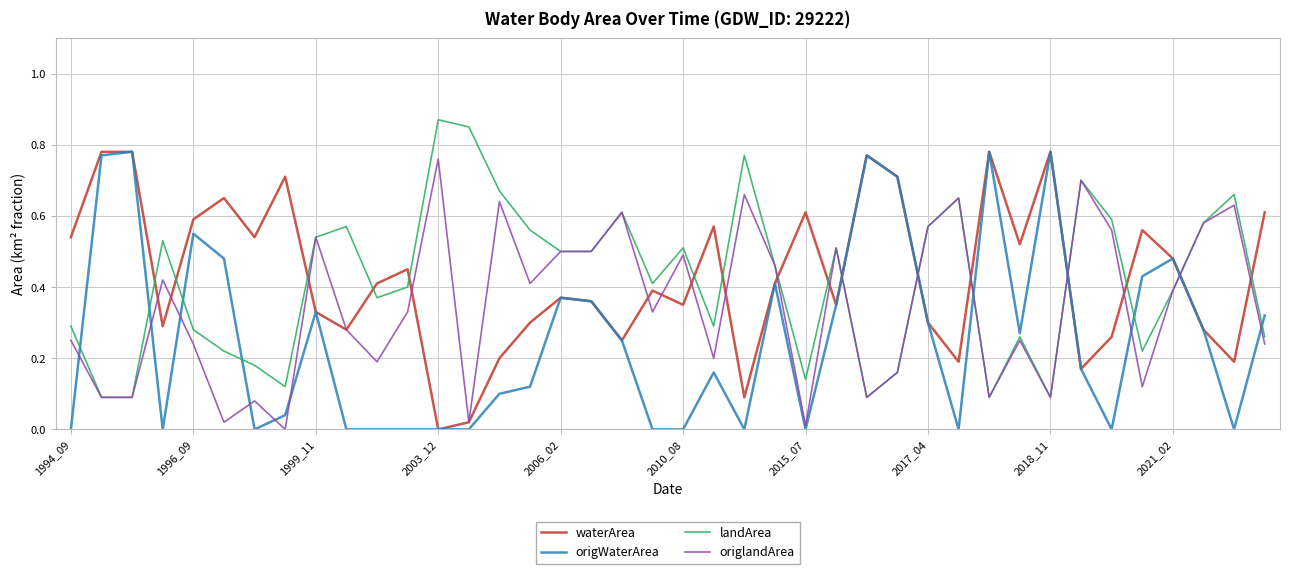

True or false: origlandArea and waterArea intersect in this chart.

True